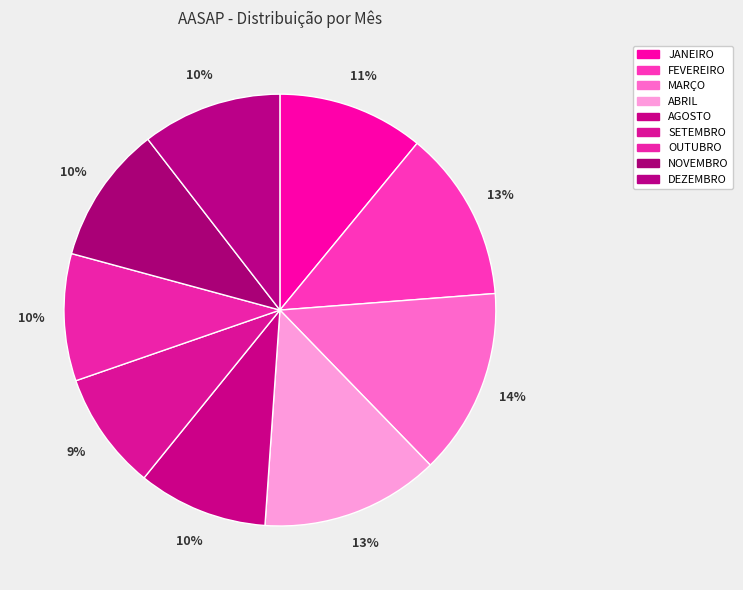

How many segments does this pie chart have?

9